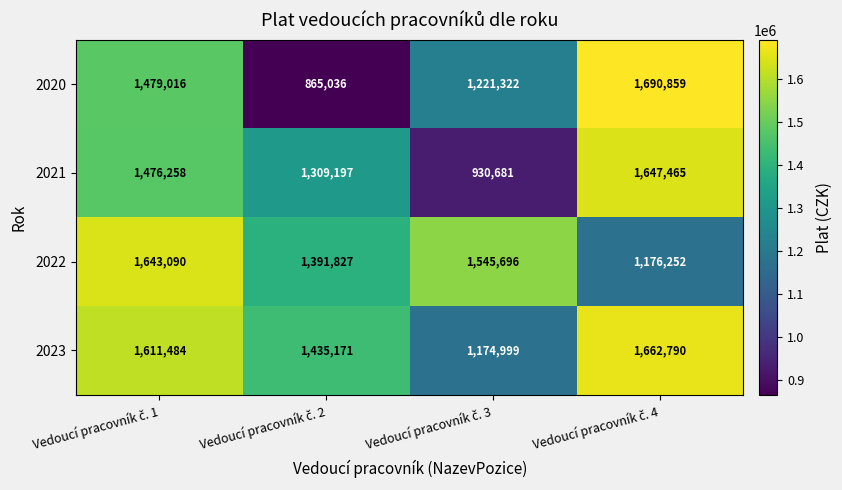

What is the difference between the maximum and minimum values in the 2022 series?

466838